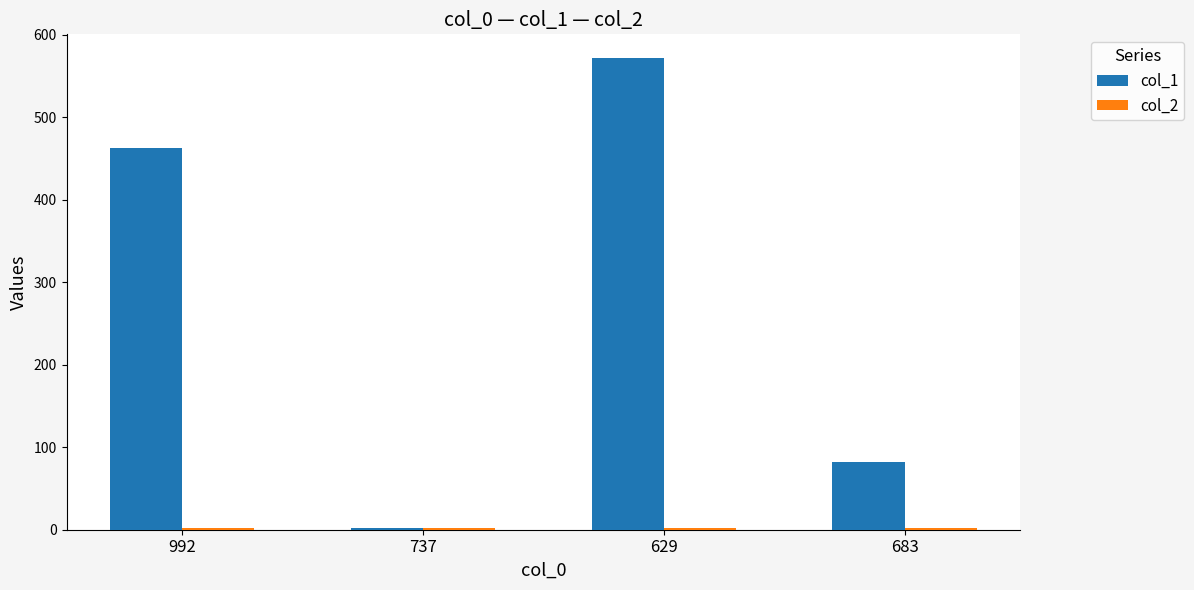

What is the smallest value displayed?

2